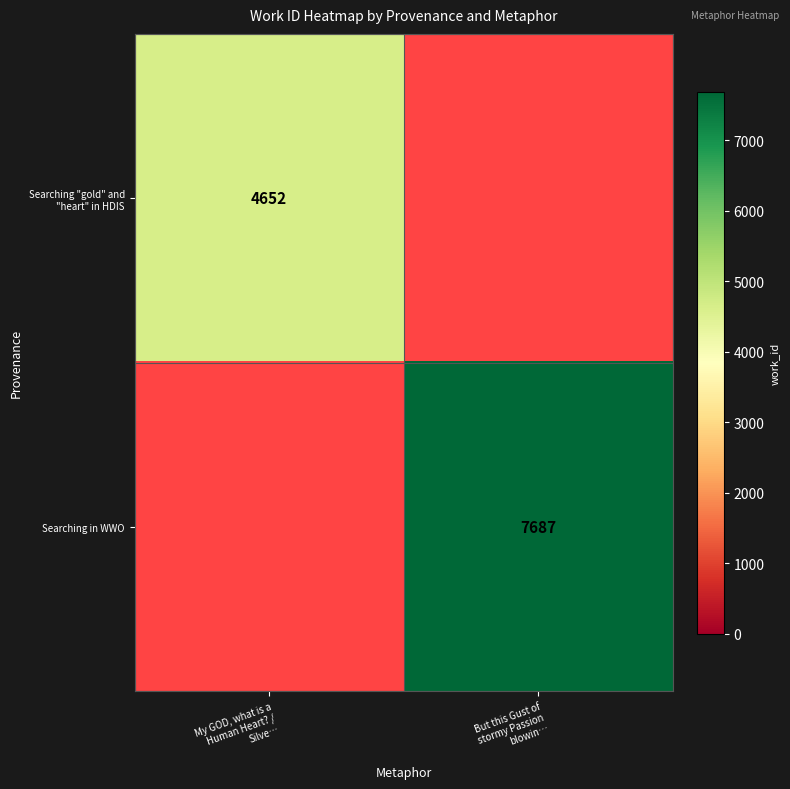

What is the lowest value of the Searching "gold" and "heart" in HDIS series?

4652.0